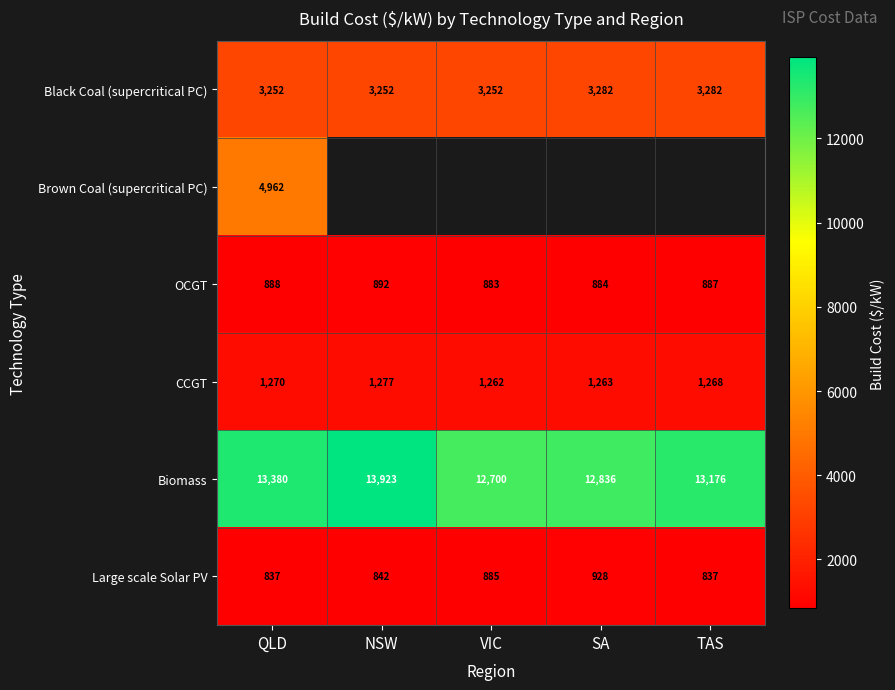

Is the value of CCGT at SA greater than the value of Large scale Solar PV at TAS?

Yes